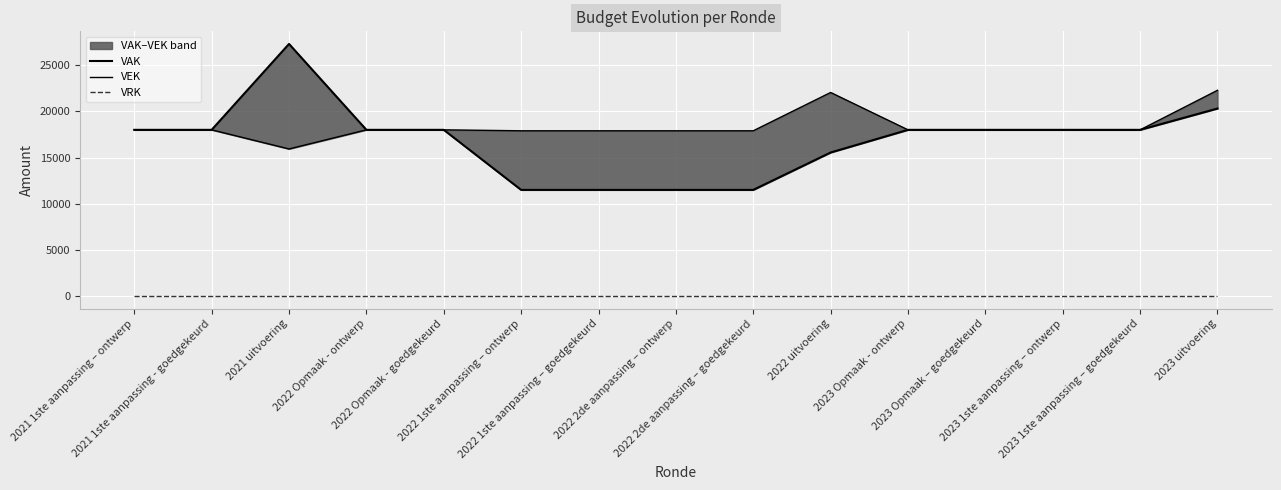

What position from the left is 2021 1ste aanpassing - goedgekeurd?

2